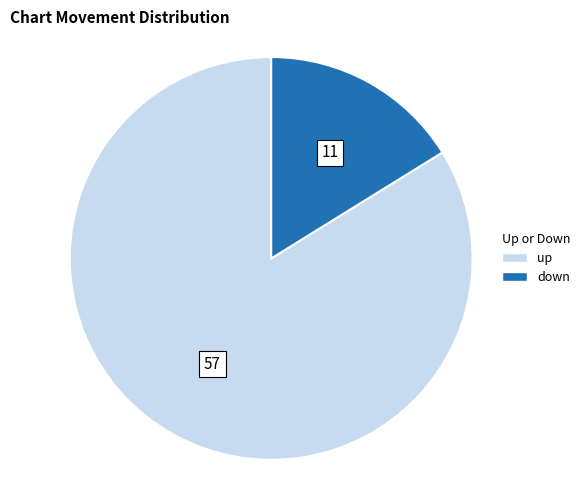

Which slice is the smallest?

down